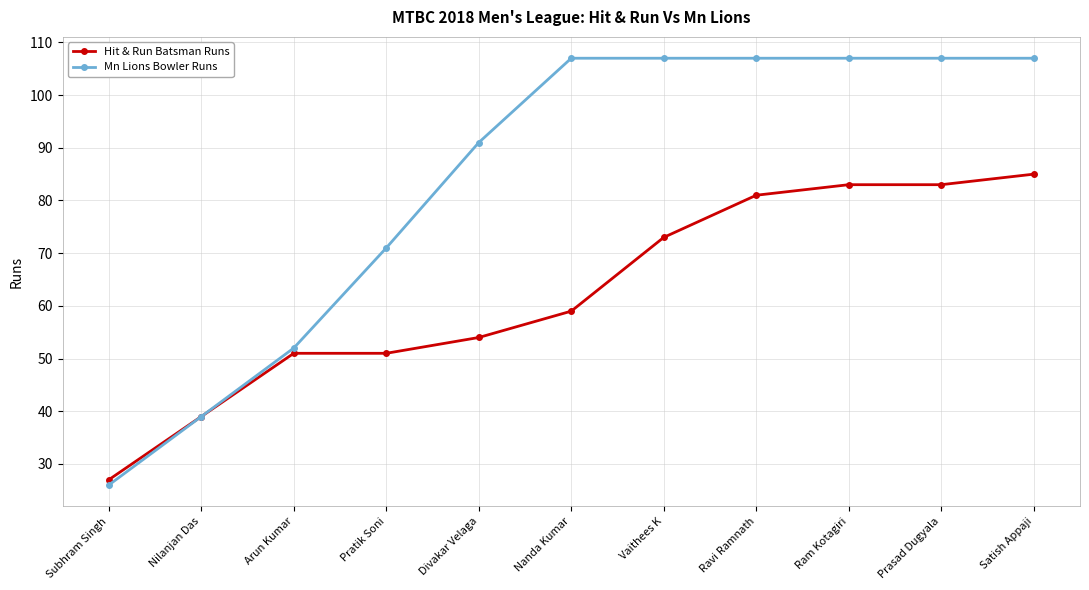

What is the lowest value of the Hit & Run Batsman Runs series?

27